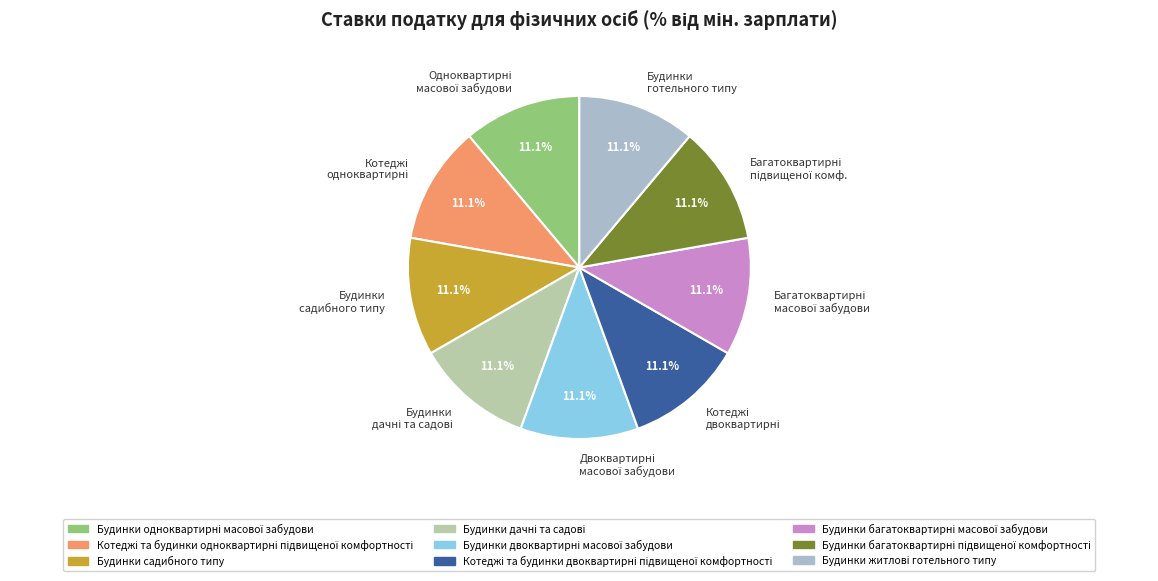

Is there any slice that represents more than half of the pie?

No